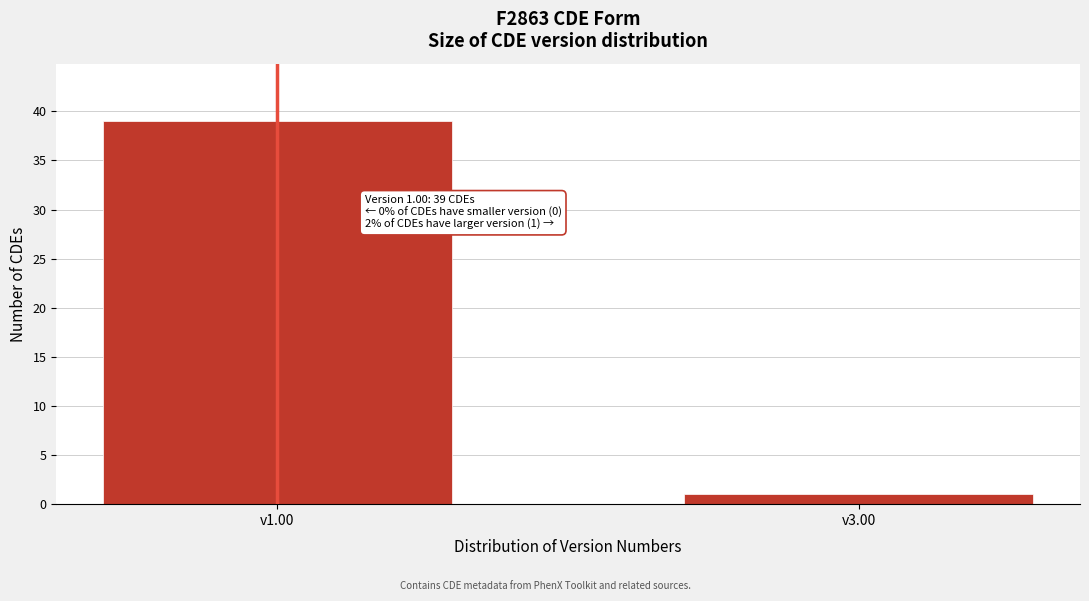

Reading left to right, what are all the values shown in this chart?

39	1